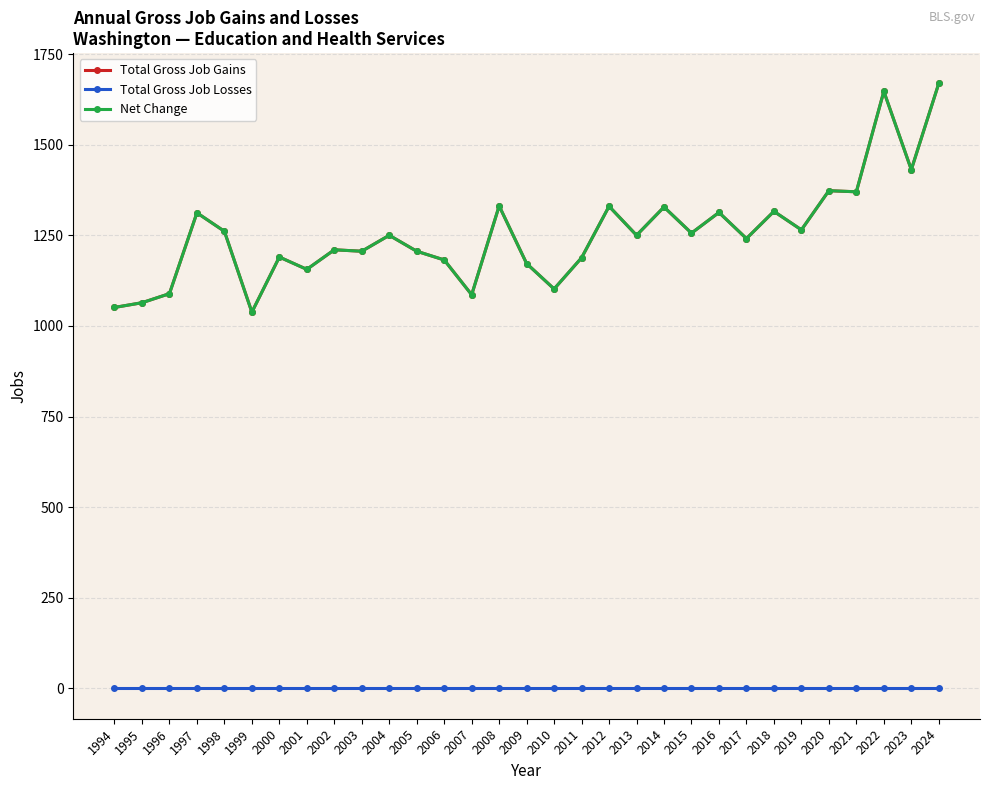

True or false: Total Gross Job Losses and Net Change cross at least once.

False